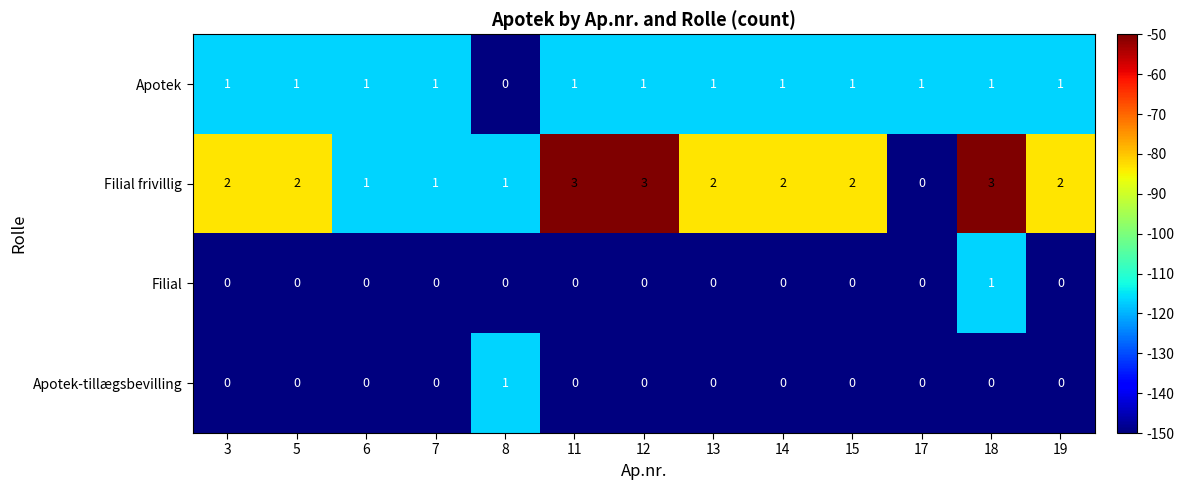

The Filial frivillig series shows 1 at 6. True or false?

True